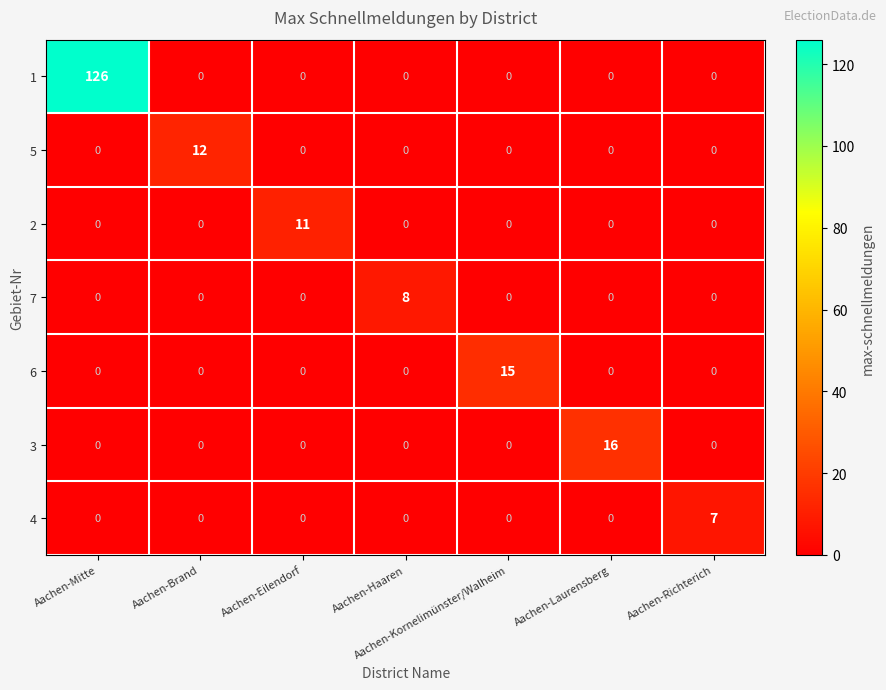

How many series are shown in this chart?

7